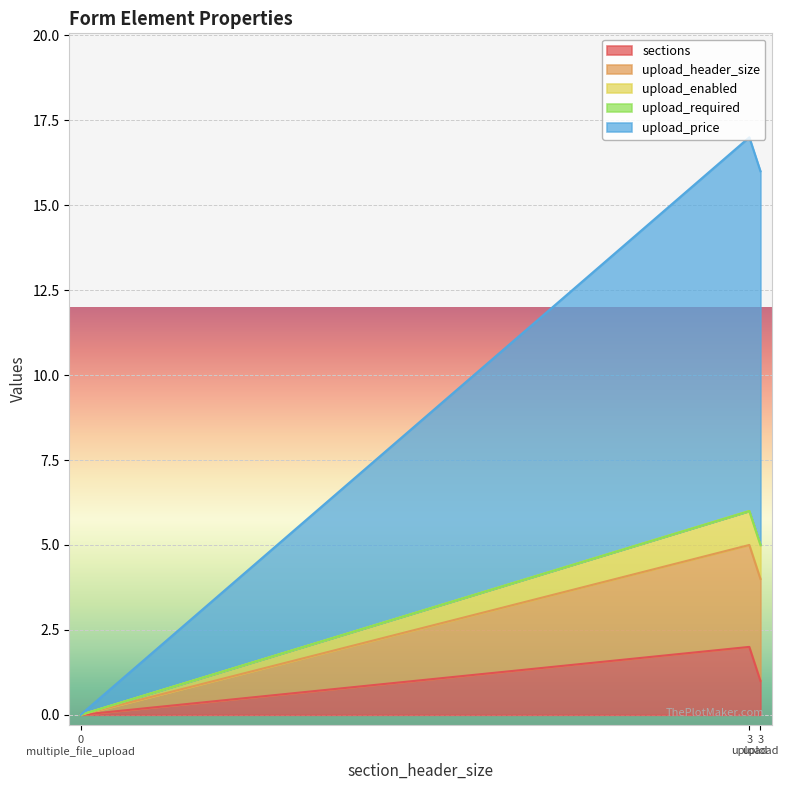

How many lines are shown in the chart?

5